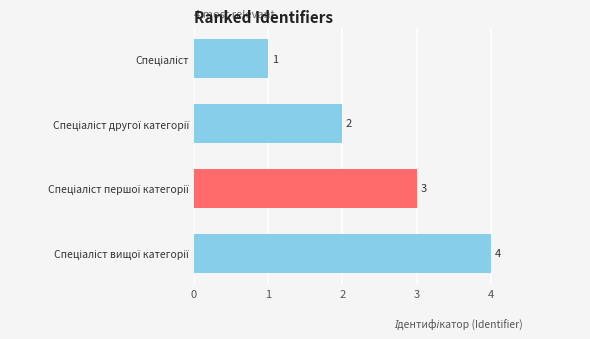

What is the greatest value displayed?

4